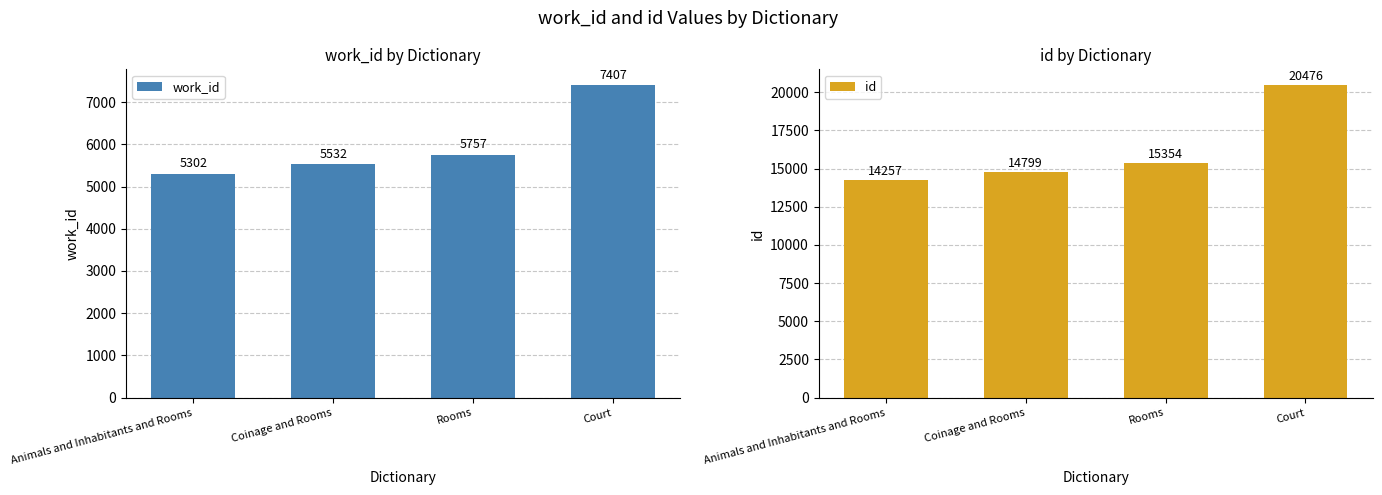

The value of work_id at Court is 2637. True or false?

False